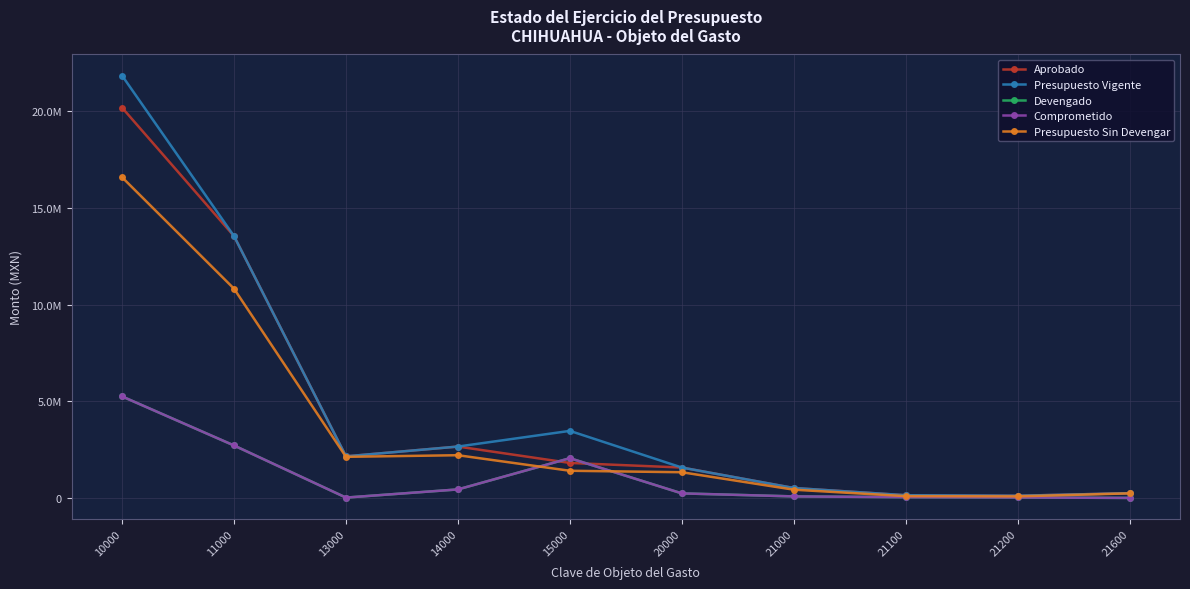

Which series has the largest total across all categories?

Presupuesto Vigente